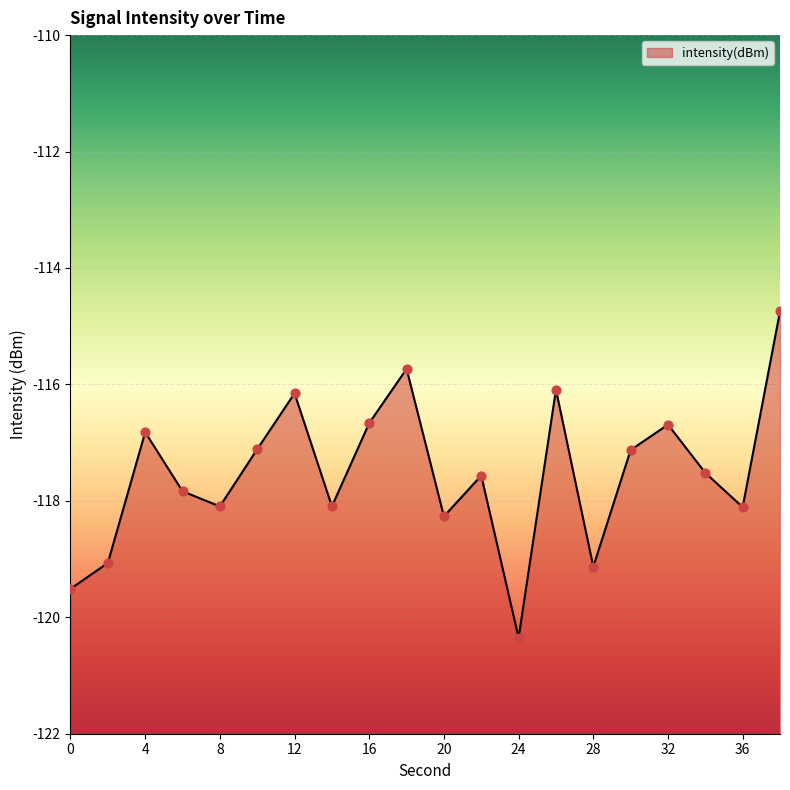

What is the change in value from 4 to 26?

+0.7